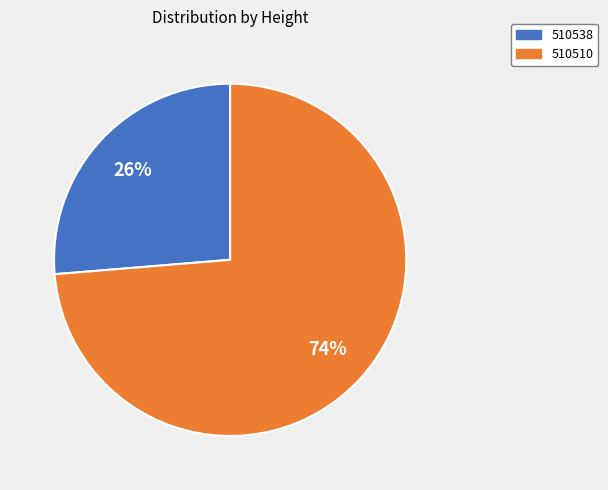

Which slice is the smallest?

510538